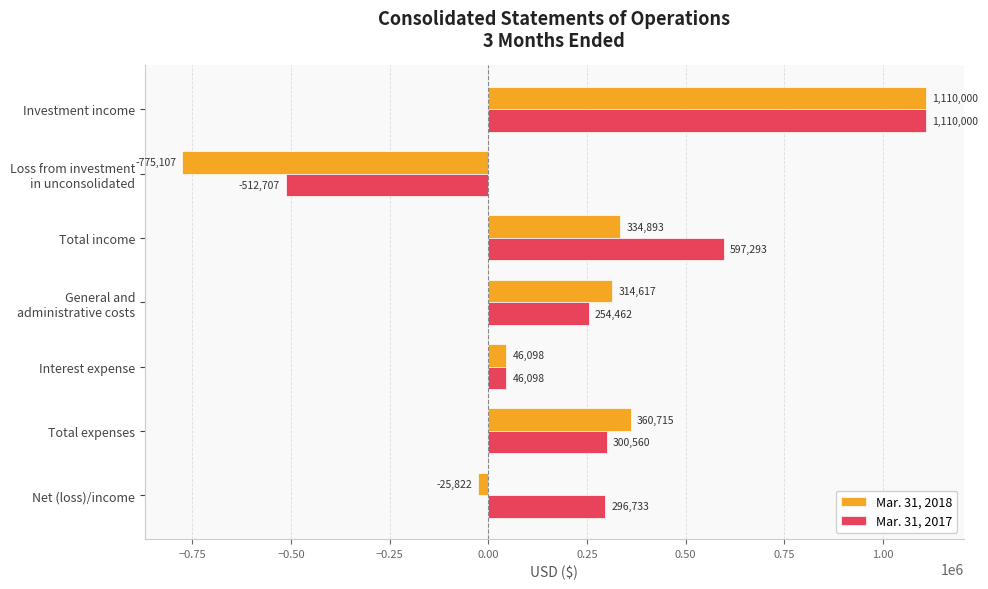

Rank the series by their average value, from lowest to highest.

Mar. 31, 2018, Mar. 31, 2017